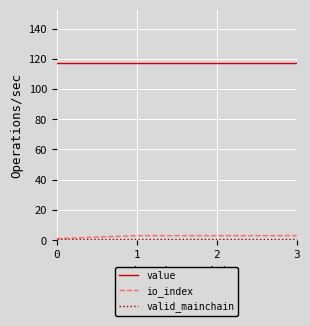

Is the value of value at 0 greater than the value of io_index at 1?

Yes